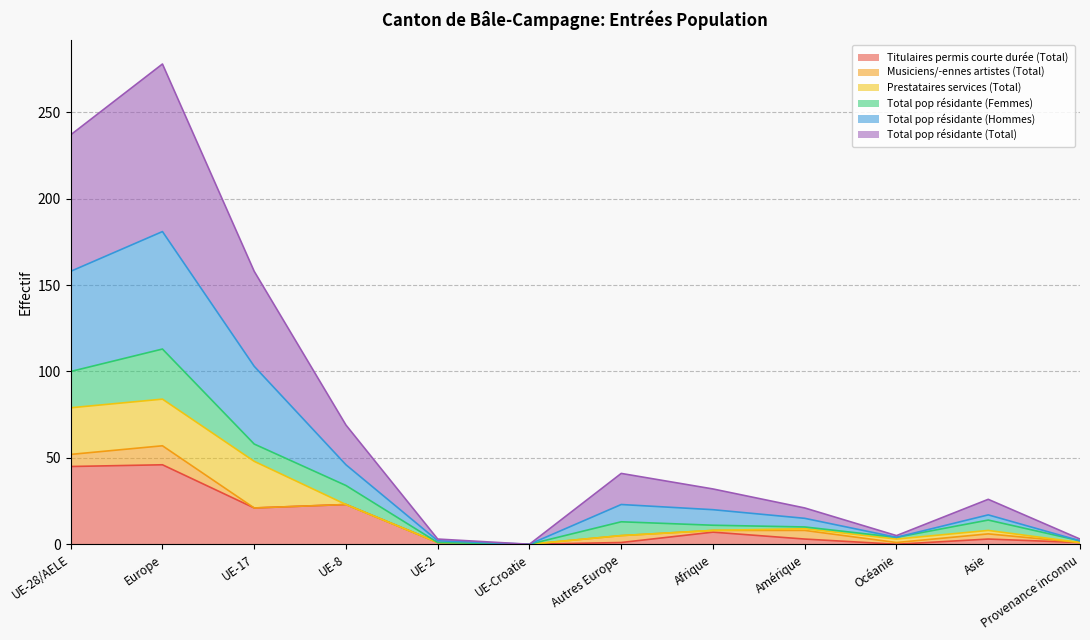

Does the chart display data point markers on the line(s)?

No